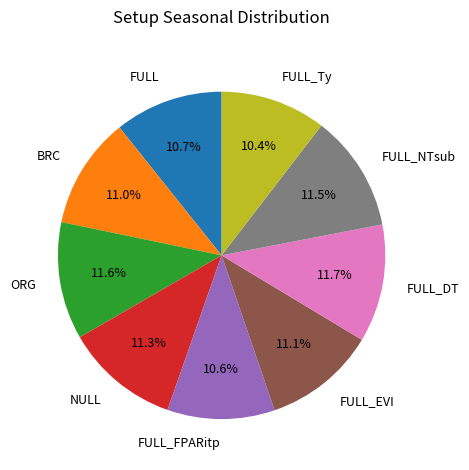

Is the sum of FULL_DT and FULL_EVI greater than half?

No